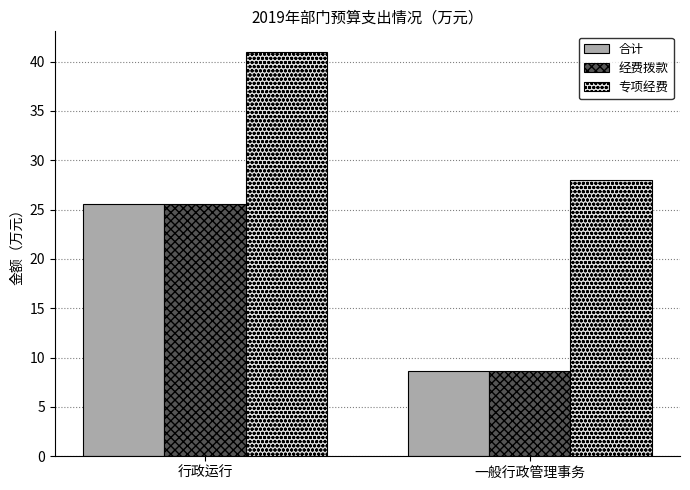

What is the sum of the 专项经费 values at 一般行政管理事务 and 行政运行?

69.0